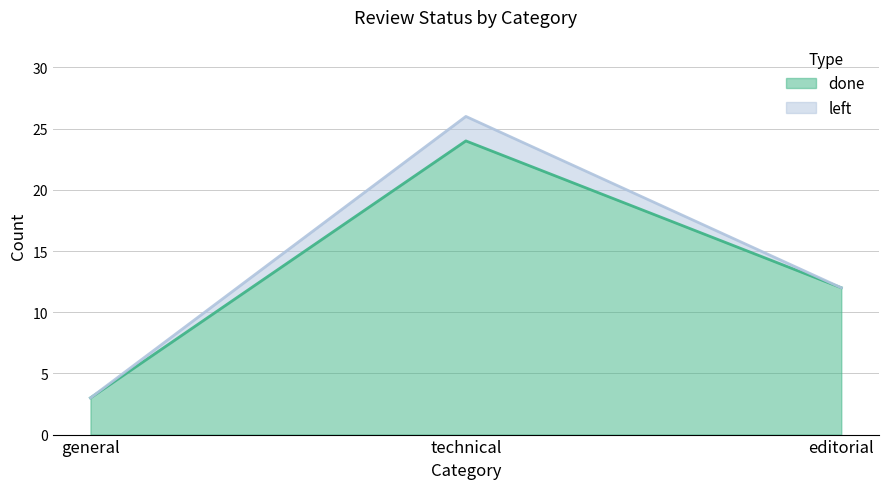

How many lines are shown in the chart?

2